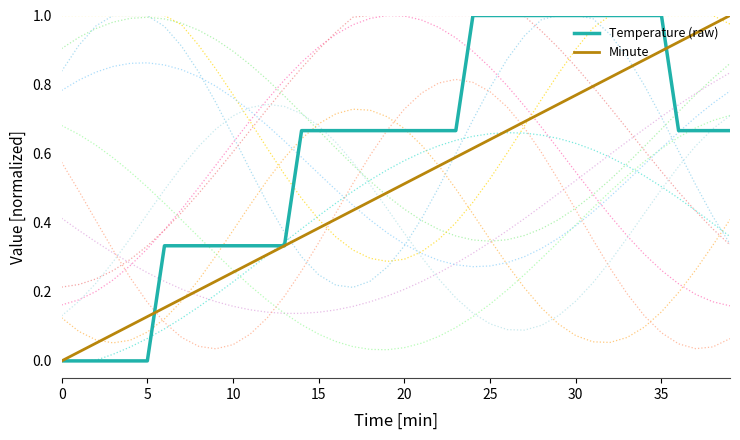

At how many categories does at least one series exceed 0?

39